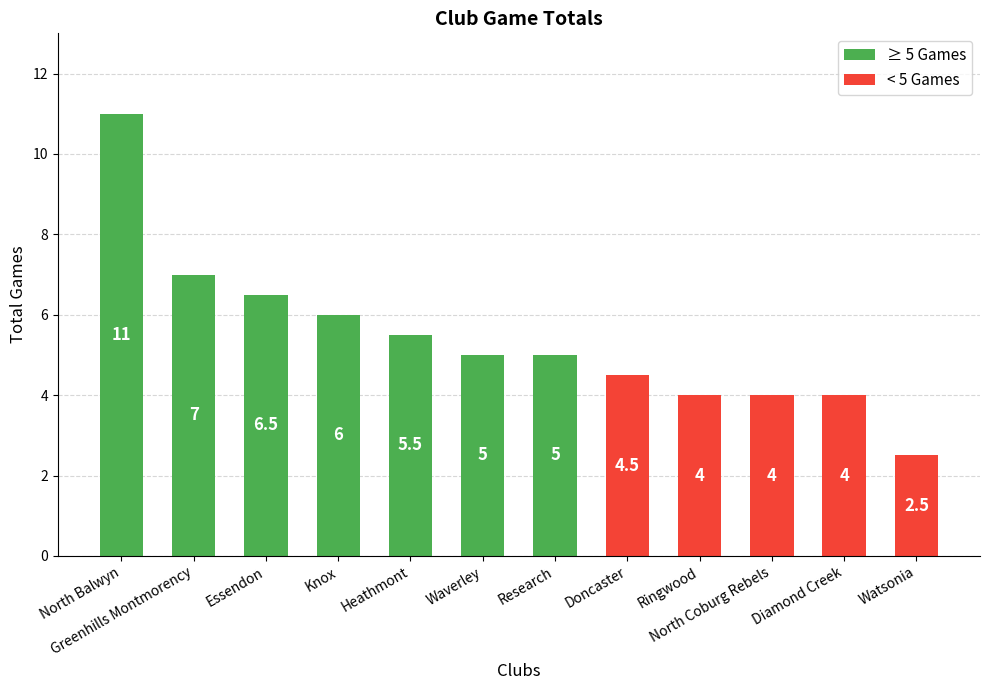

How many values are below 5?

5